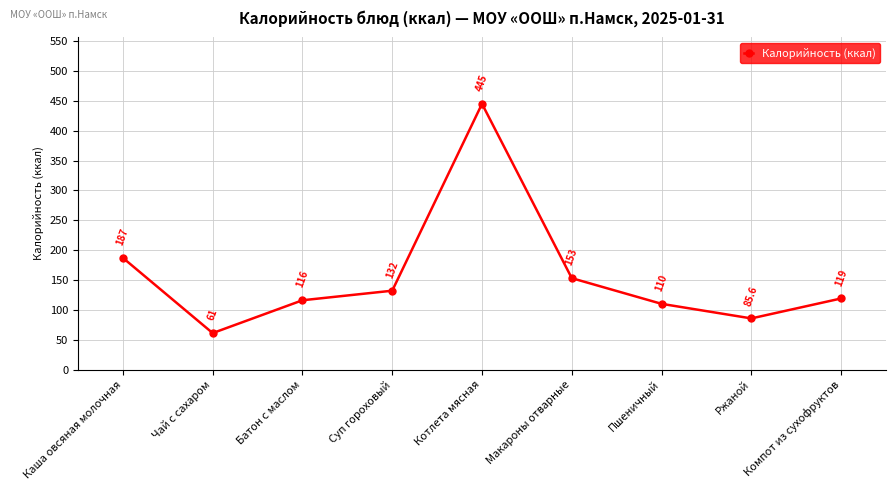

True or false: the data shows 110.0 at Пшеничный.

True